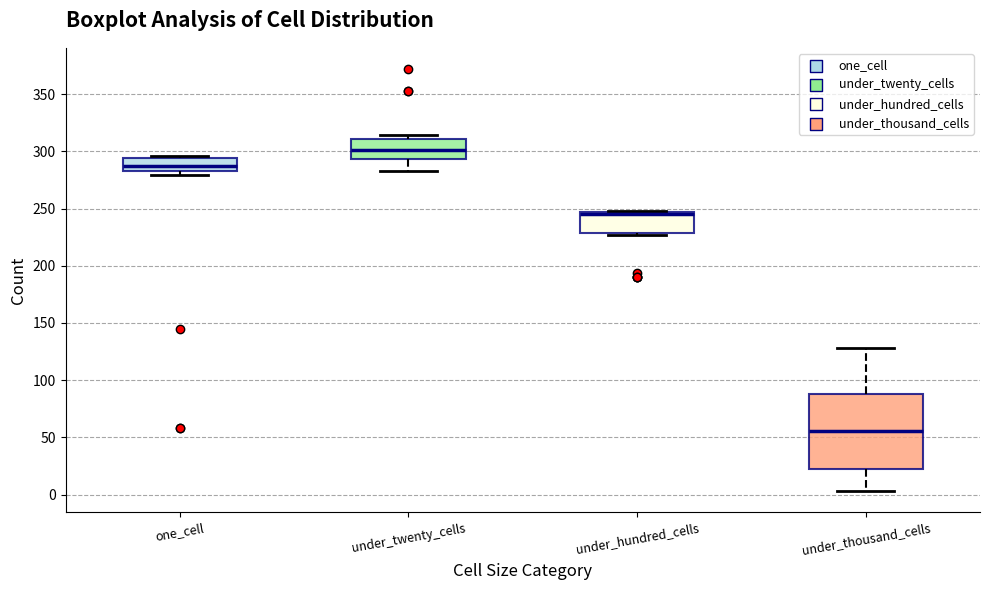

Where is the lower edge of the box for one_cell on the y-axis? The values are not printed on the chart, so give them approximately, as read against the axis.

285